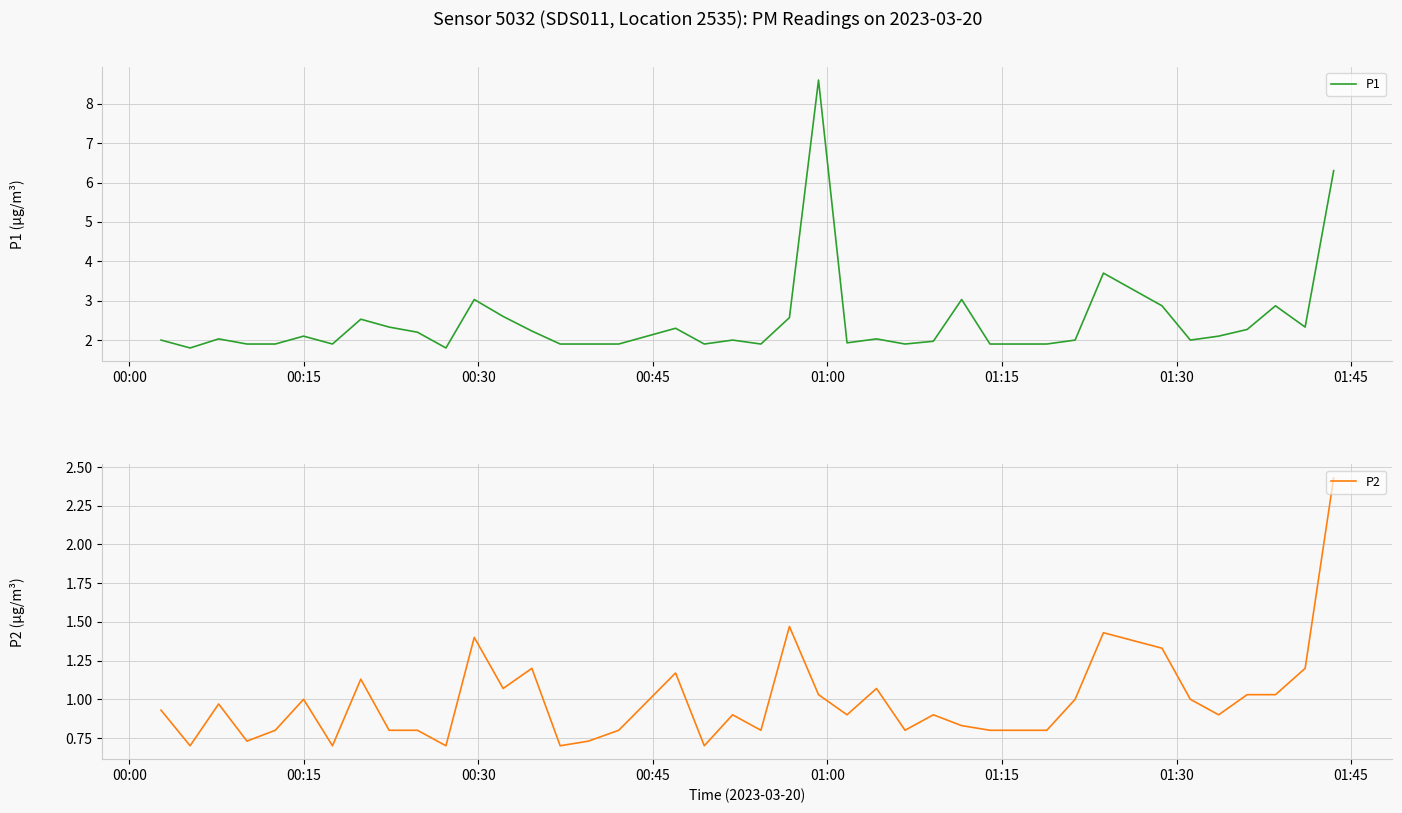

Reading left to right, extract all data points from this chart.

P1: 2.0	1.8	2.0	1.9	1.9	2.1	1.9	2.5	2.3	2.2	1.8	3.0	2.6	2.2	1.9	1.9	1.9	2.3	1.9	2.0	1.9	2.6	8.6	1.9	2.0	1.9	2.0	3.0	1.9	1.9	1.9	2.0	3.7	2.9	2.0	2.1	2.3	2.9	2.3	6.3
P2: 0.9	0.7	1.0	0.7	0.8	1.0	0.7	1.1	0.8	0.8	0.7	1.4	1.1	1.2	0.7	0.7	0.8	1.2	0.7	0.9	0.8	1.5	1.0	0.9	1.1	0.8	0.9	0.8	0.8	0.8	0.8	1.0	1.4	1.3	1.0	0.9	1.0	1.0	1.2	2.4